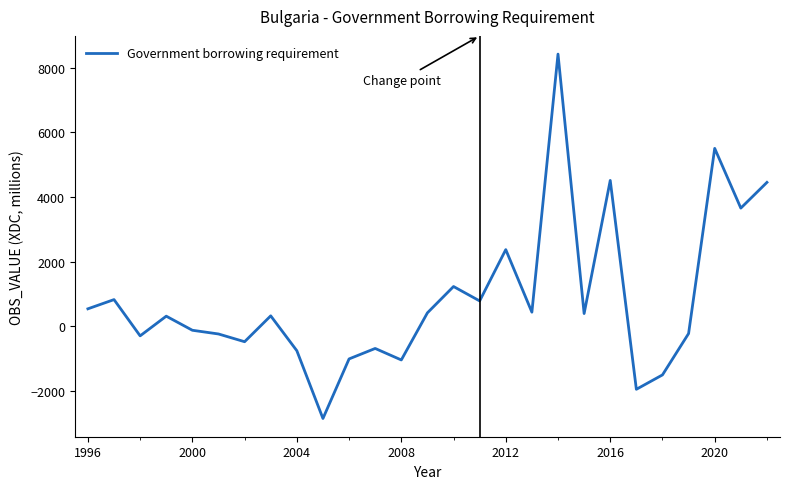

How many values are below 322?

13